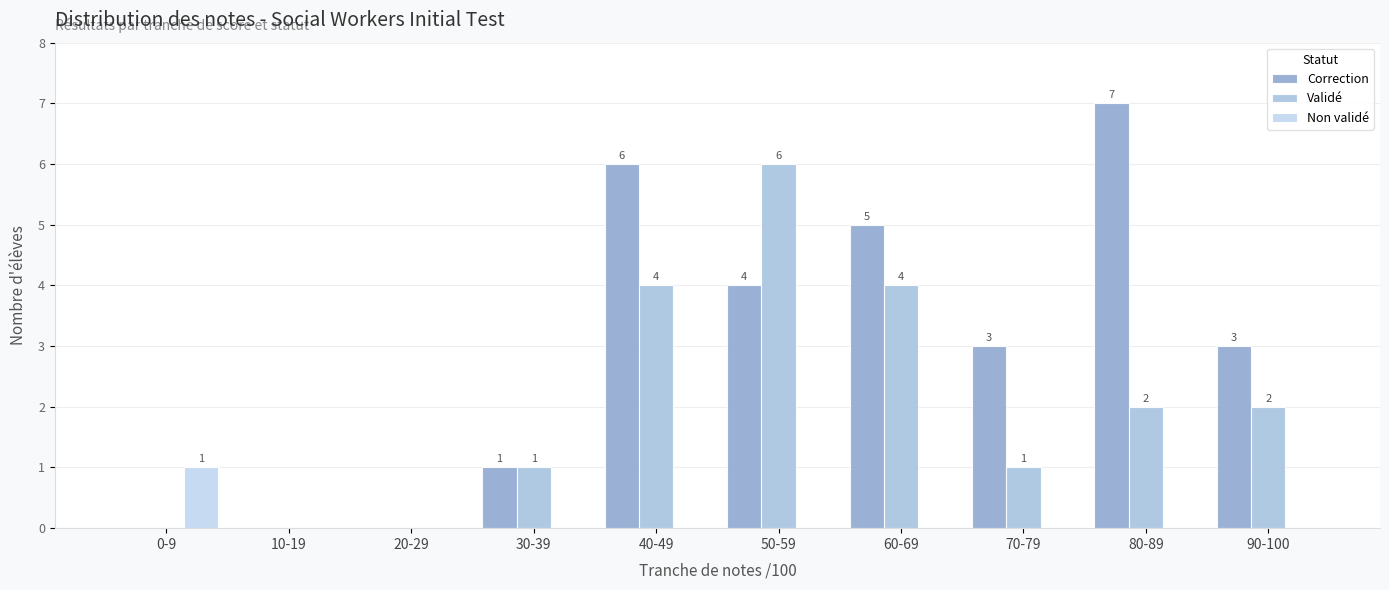

Rank the series at 0-9 from highest to lowest value.

Non validé, Correction, Validé